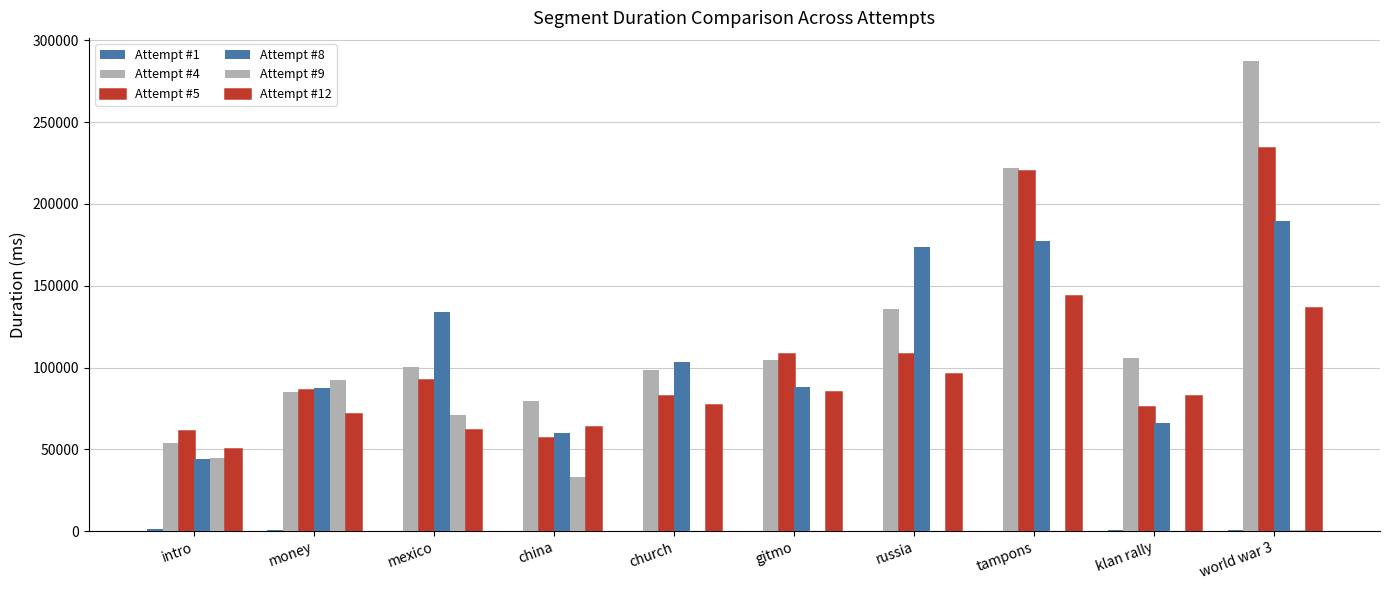

What is the spread (max minus min) of values at china?

79210